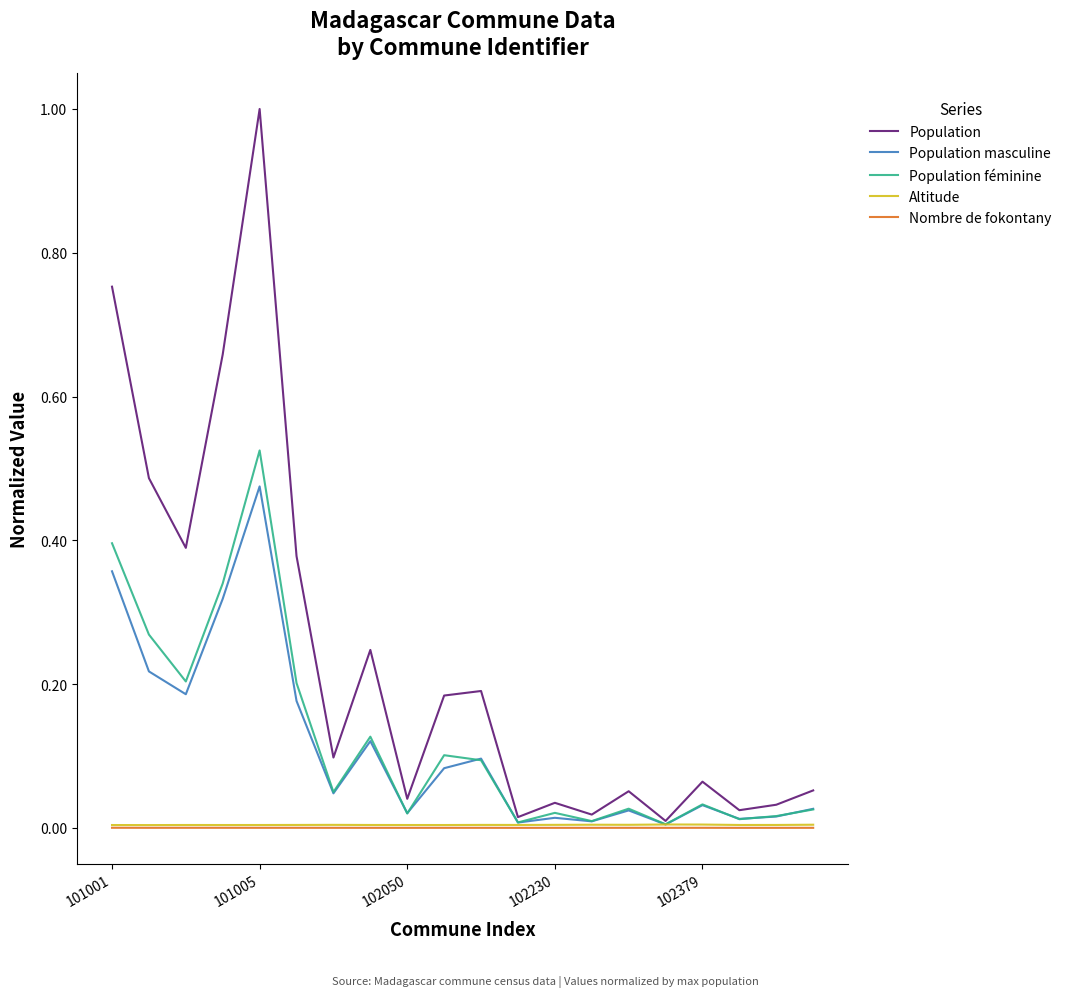

Which series has the largest range (max minus min)?

Population